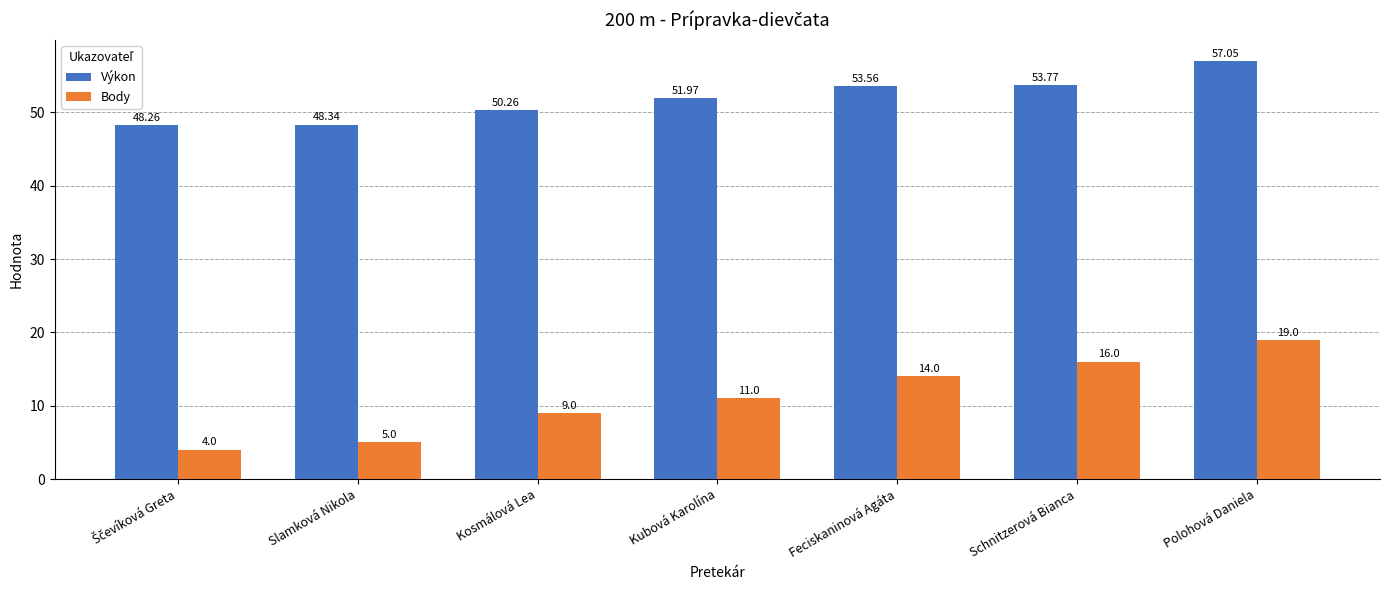

What is the difference between the maximum and minimum values in the Body series?

15.0